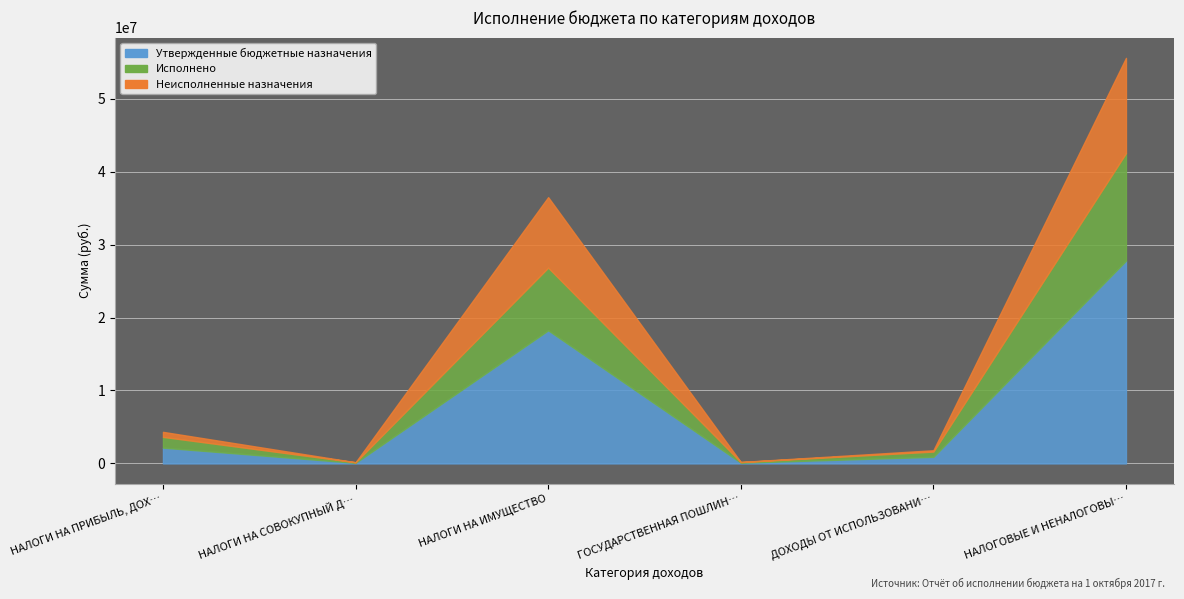

Reading left to right, extract all data points from this chart.

Утвержденные бюджетные назначения: НАЛОГИ НА ПРИБЫЛЬ, ДОХОДЫ=2165000.0	НАЛОГИ НА СОВОКУПНЫЙ ДОХОД=80000.0	НАЛОГИ НА ИМУЩЕСТВО=18250000.0	ГОСУДАРСТВЕННАЯ ПОШЛИНА=100000.0	ДОХОДЫ ОТ ИСПОЛЬЗОВАНИЯ ИМУЩЕСТВА=904193.0	НАЛОГОВЫЕ И НЕНАЛОГОВЫЕ ДОХОДЫ=27795000.0
Исполнено: НАЛОГИ НА ПРИБЫЛЬ, ДОХОДЫ=1474606.9	НАЛОГИ НА СОВОКУПНЫЙ ДОХОД=80391.4	НАЛОГИ НА ИМУЩЕСТВО=8590170.8	ГОСУДАРСТВЕННАЯ ПОШЛИНА=87370.0	ДОХОДЫ ОТ ИСПОЛЬЗОВАНИЯ ИМУЩЕСТВА=719631.4	НАЛОГОВЫЕ И НЕНАЛОГОВЫЕ ДОХОДЫ=14748024.1
Неисполненные назначения: НАЛОГИ НА ПРИБЫЛЬ, ДОХОДЫ=690393.1	НАЛОГИ НА СОВОКУПНЫЙ ДОХОД=0.0	НАЛОГИ НА ИМУЩЕСТВО=9659829.2	ГОСУДАРСТВЕННАЯ ПОШЛИНА=12630.0	ДОХОДЫ ОТ ИСПОЛЬЗОВАНИЯ ИМУЩЕСТВА=184561.6	НАЛОГОВЫЕ И НЕНАЛОГОВЫЕ ДОХОДЫ=13047367.2